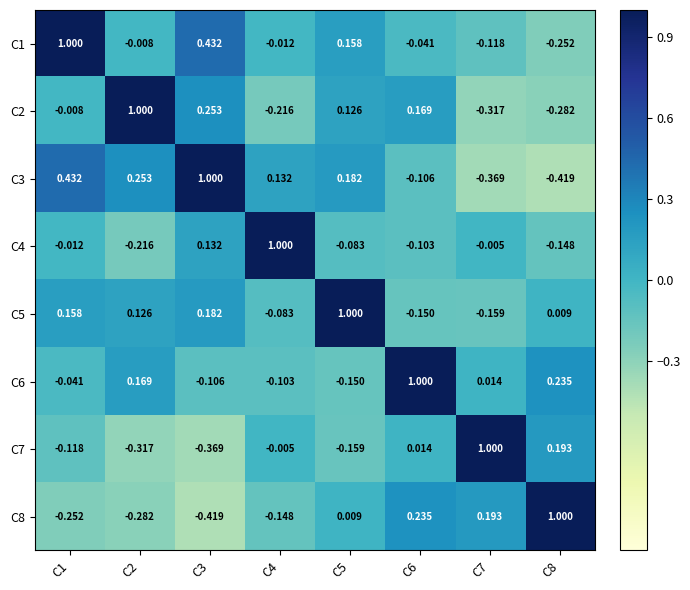

How many positive values does the C8 series have?

4